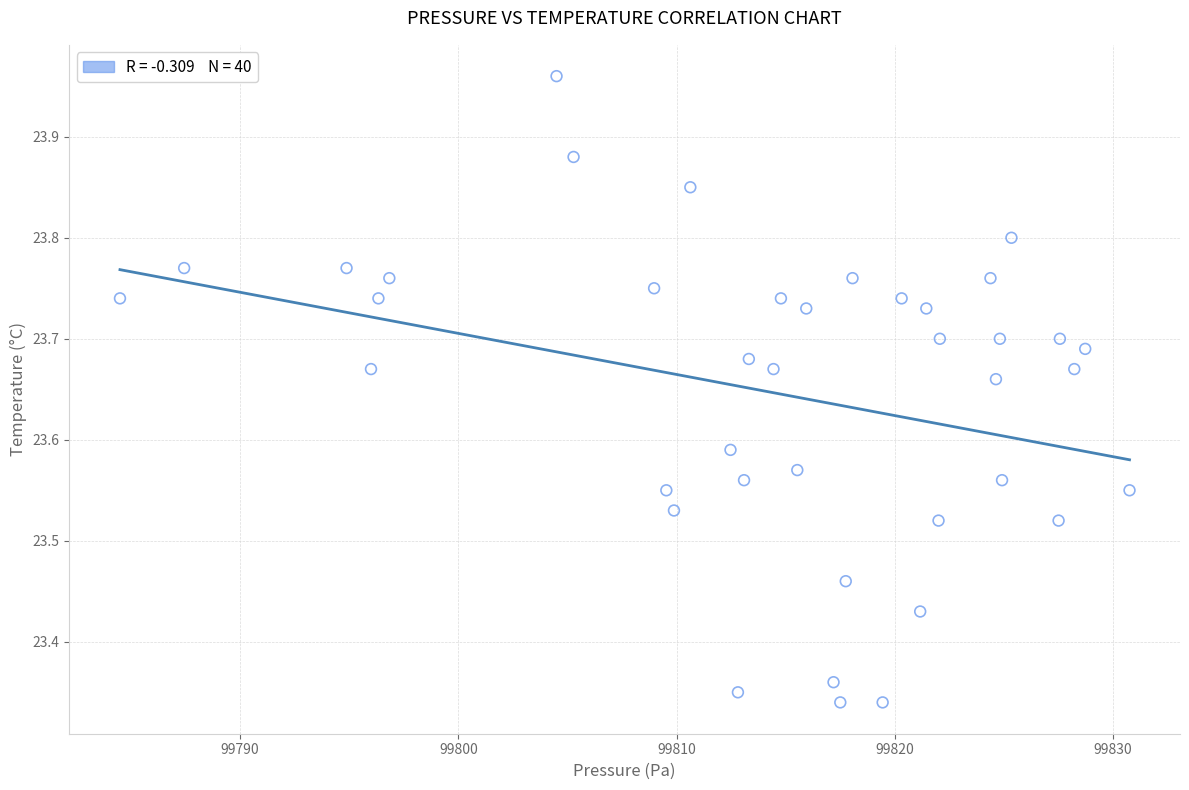

What is the range of X values (max minus min)?

46.2